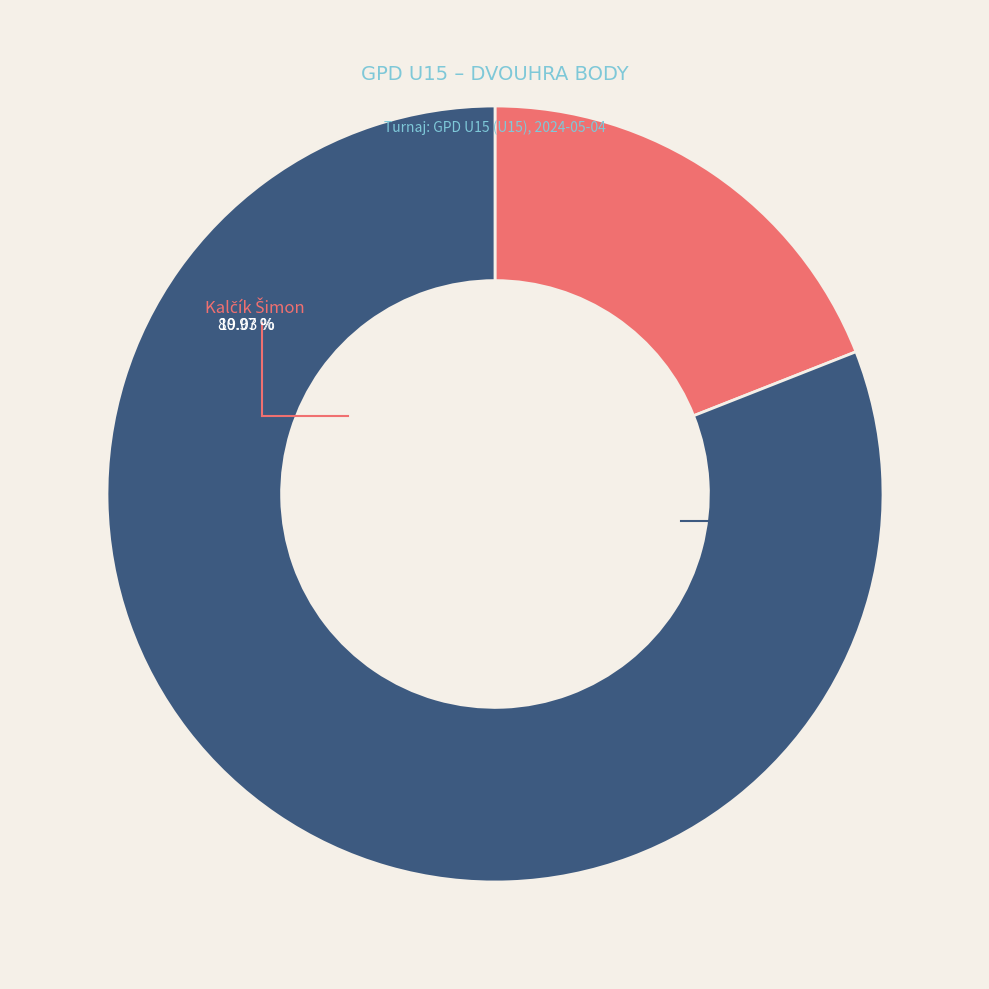

Does Malý Lukáš represent more than half of the total?

No